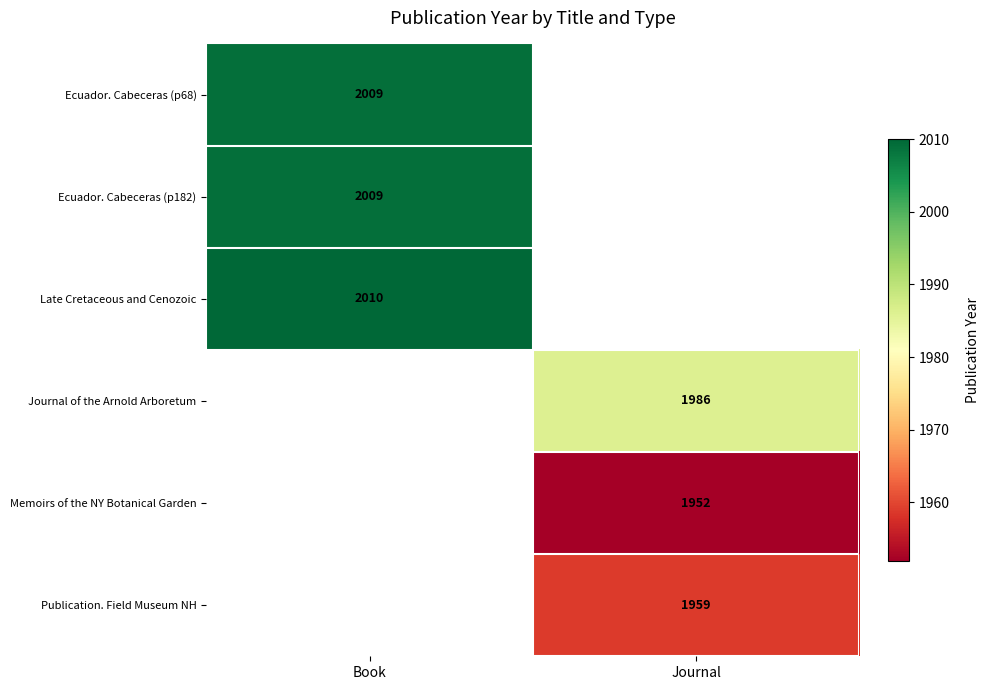

The Ecuador. Cabeceras (p182) series shows 1295 at Book. True or false?

False